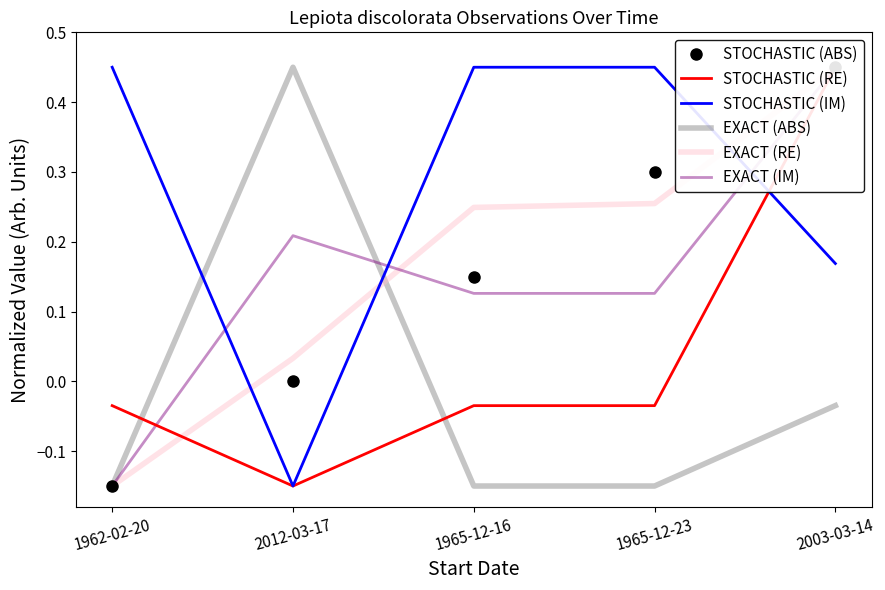

What are all the series names shown in the legend?

STOCHASTIC (ABS), STOCHASTIC (RE), STOCHASTIC (IM), EXACT (ABS), EXACT (RE), EXACT (IM)